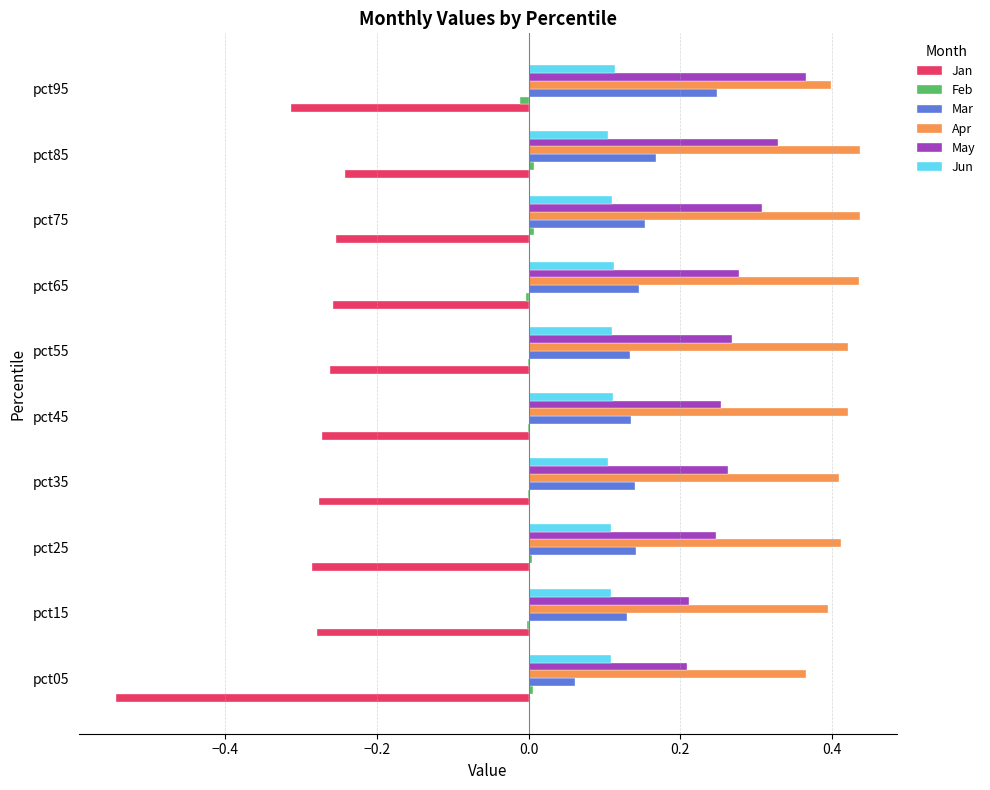

Between pct05 and pct15, which series saw the biggest shift?

Jan